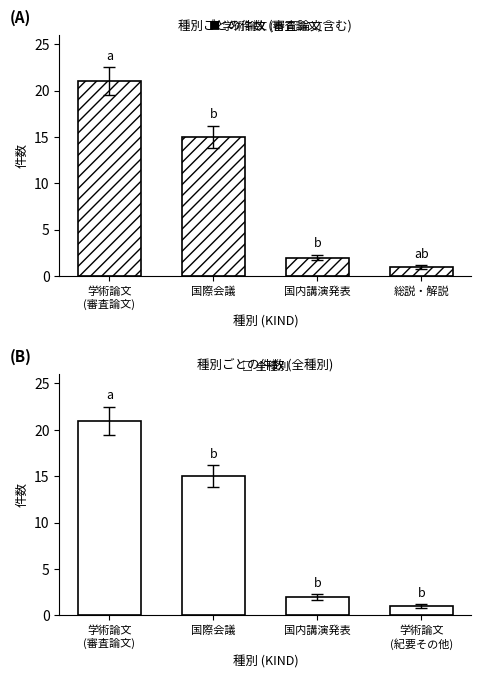

How many groups of bars are there?

4